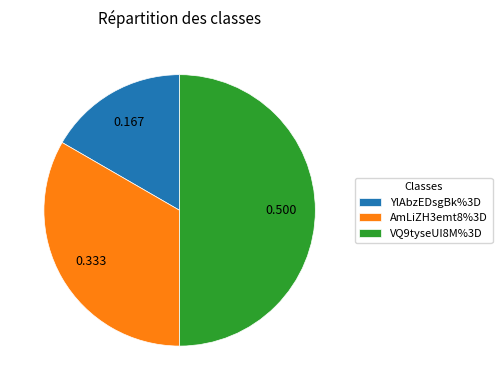

Is YlAbzEDsgBk%3D the majority of the pie?

No